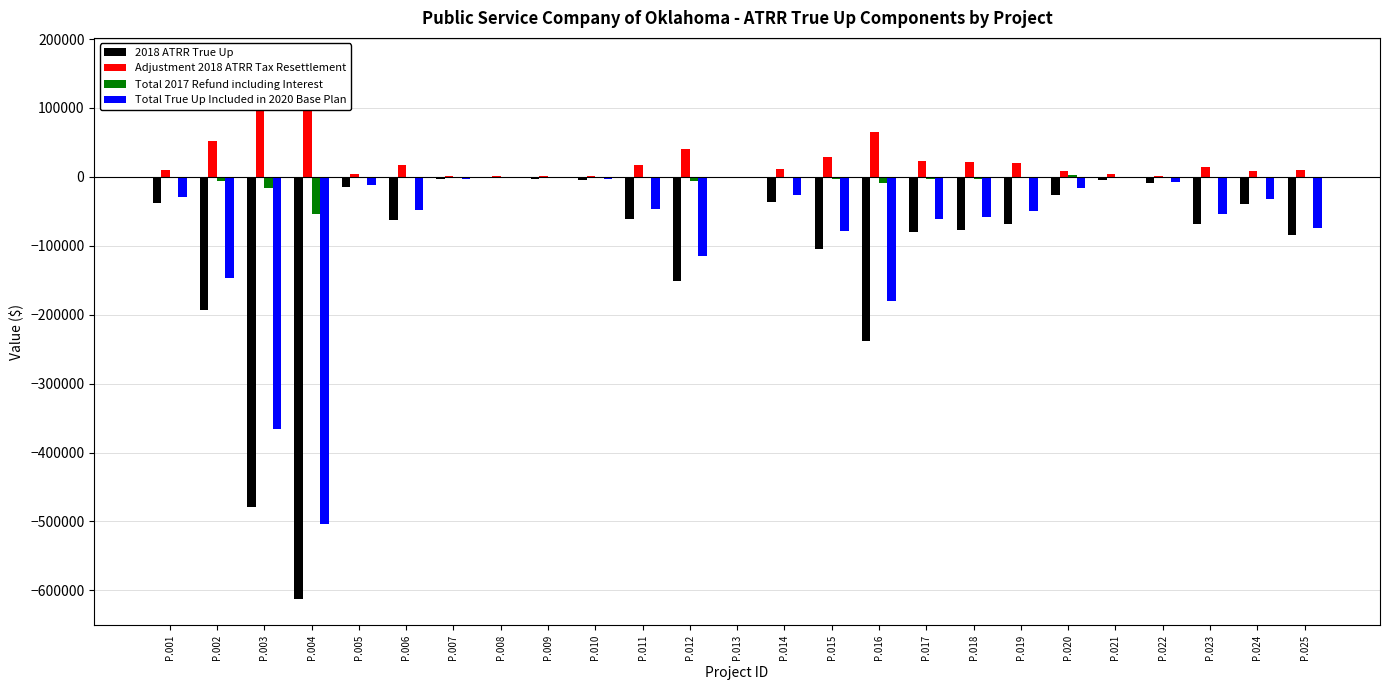

What is the sum of the Total True Up Included in 2020 Base Plan values at P.002 and P.024?

-178117.2